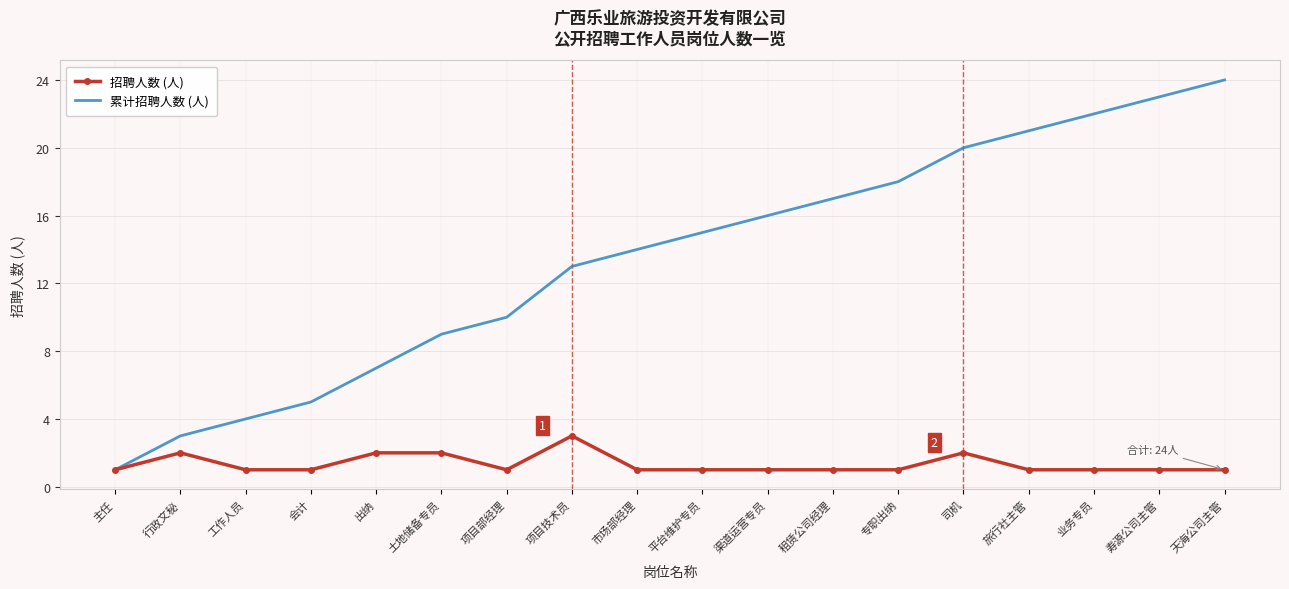

Reading right to left, what are all the values shown in this chart?

招聘人数 (人): 天海公司主管=1	寿源公司主管=1	业务专员=1	旅行社主管=1	司机=2	专职出纳=1	租赁公司经理=1	渠道运营专员=1	平台维护专员=1	市场部经理=1	项目技术员=3	项目部经理=1	土地储备专员=2	出纳=2	会计=1	工作人员=1	行政文秘=2	主任=1
累计招聘人数 (人): 天海公司主管=24	寿源公司主管=23	业务专员=22	旅行社主管=21	司机=20	专职出纳=18	租赁公司经理=17	渠道运营专员=16	平台维护专员=15	市场部经理=14	项目技术员=13	项目部经理=10	土地储备专员=9	出纳=7	会计=5	工作人员=4	行政文秘=3	主任=1